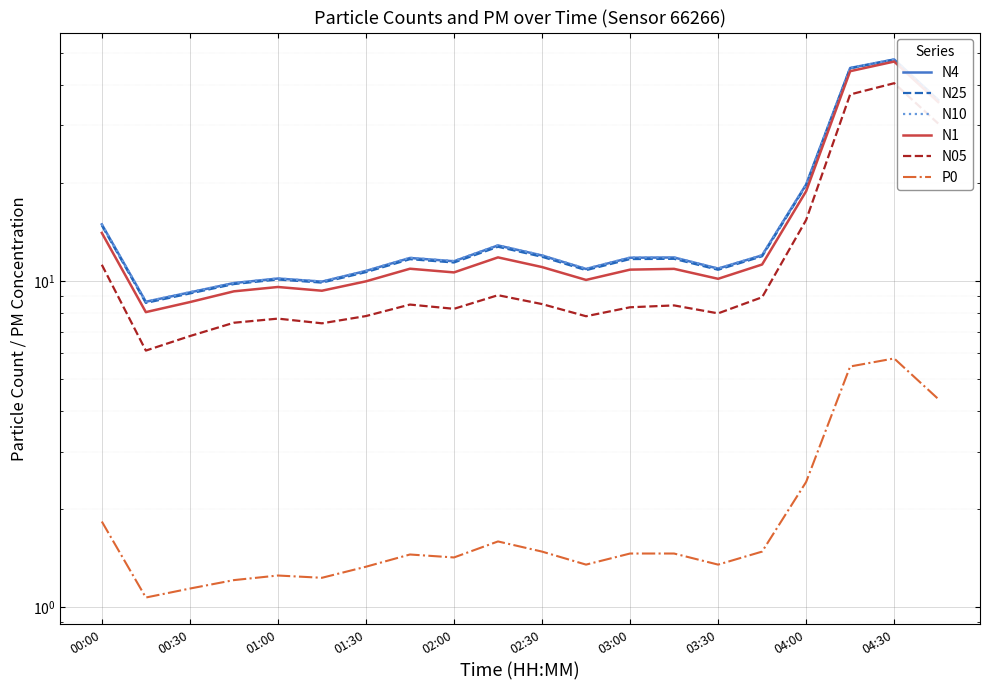

What is the average value of the P0 series?

2.0